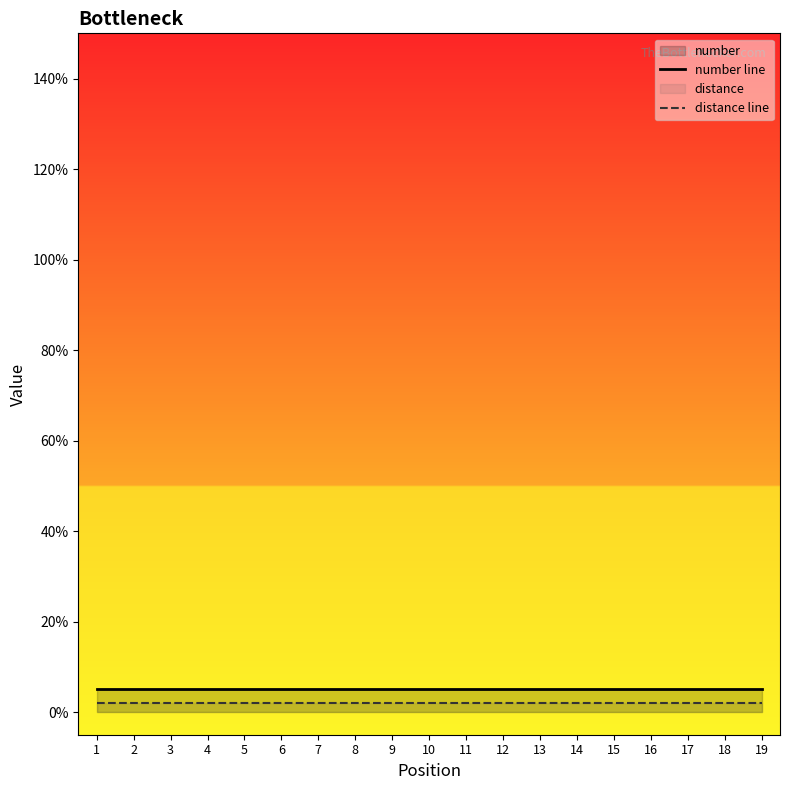

What is the total value across all series at 14?

0.1